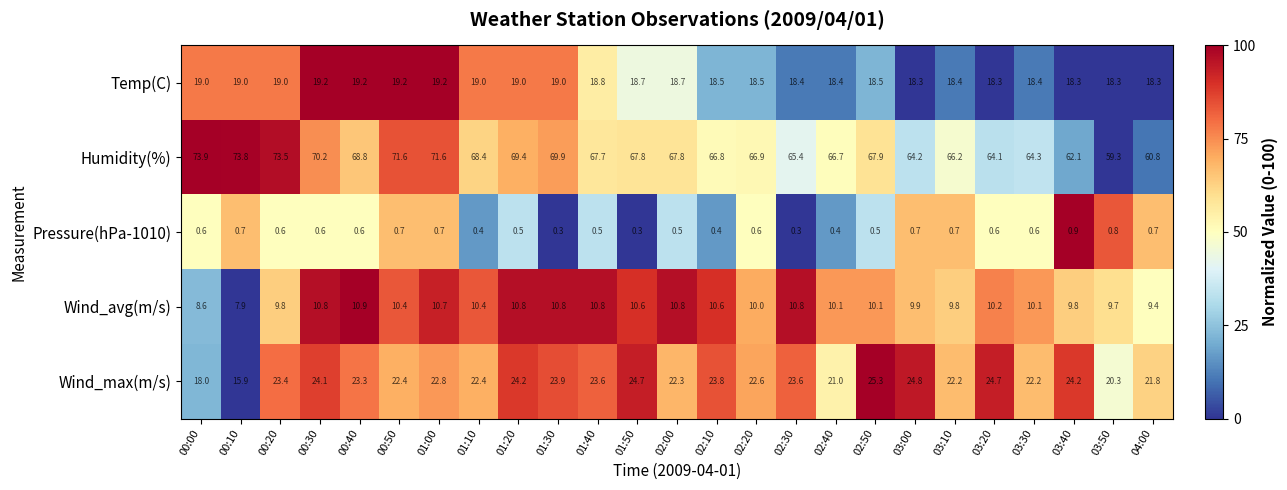

How many categories are shown in the chart?

25